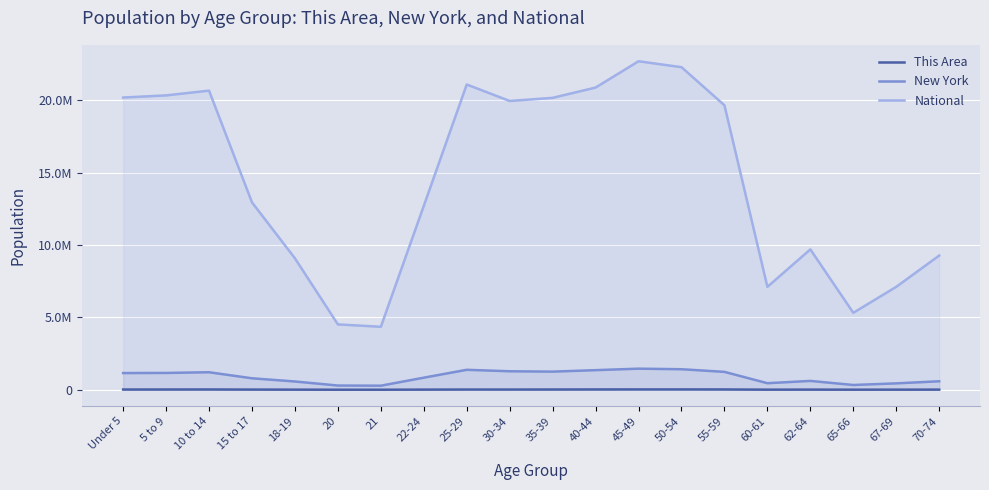

True or false: National has a value of 15832182 at 18-19.

False